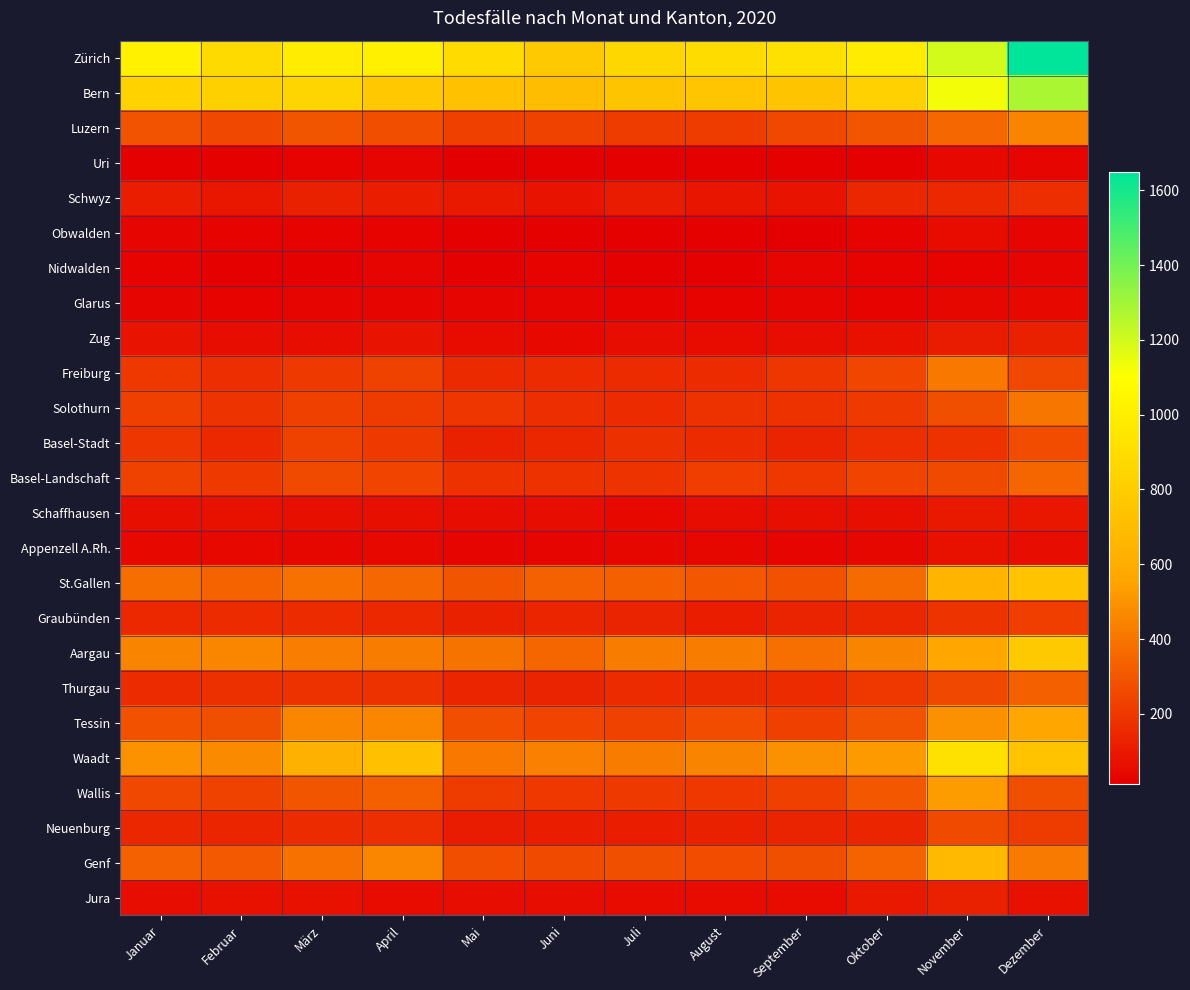

Count the number of categories in the chart.

12